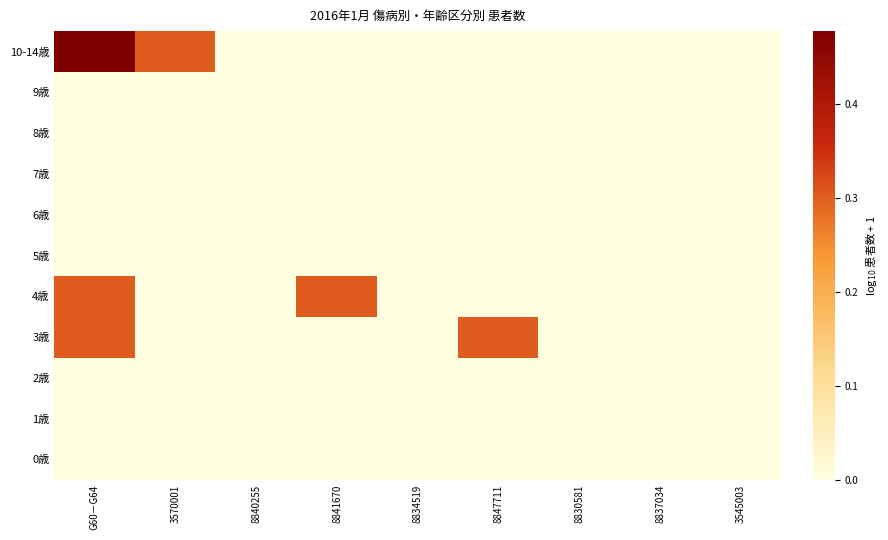

Which series has the largest range (max minus min)?

10-14歳